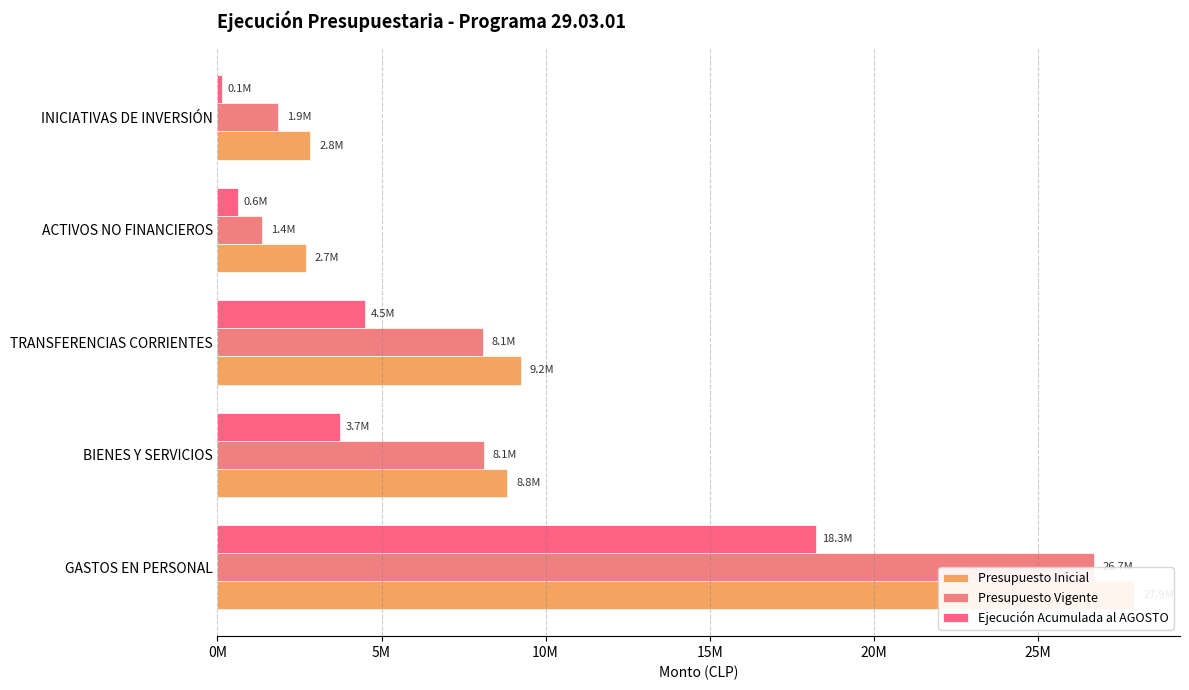

Which series has the largest range (max minus min)?

Presupuesto Vigente